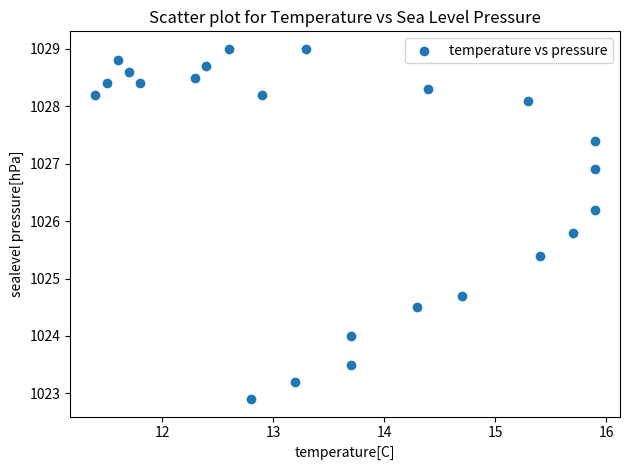

What Y value in the scatter plot is closest to 1025?

1024.7